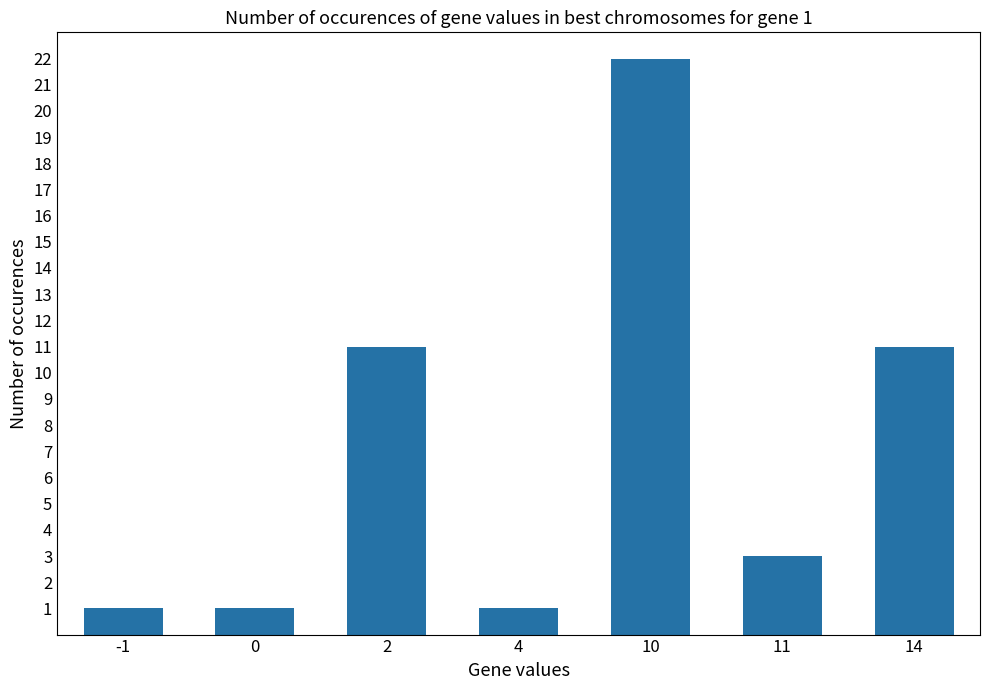

Reading left to right, what are all the values shown in this chart?

1	1	11	1	22	3	11